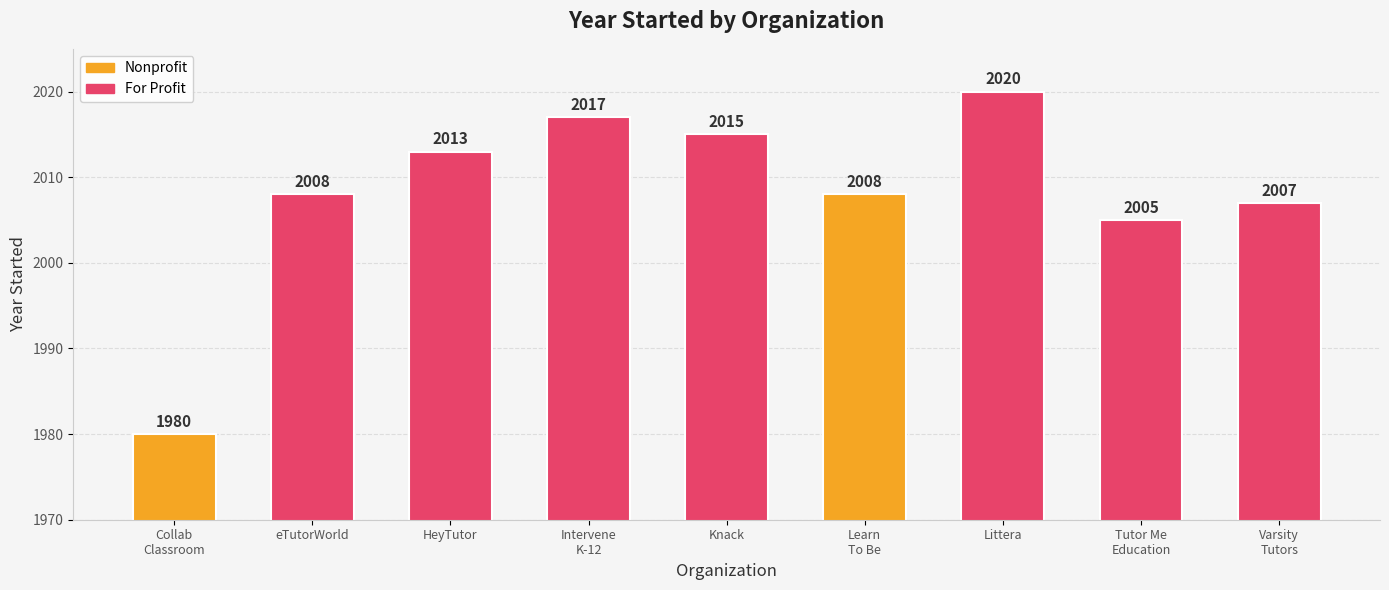

Reading left to right, transcribe all the data shown in this chart.

1980	2008	2013	2017	2015	2008	2020	2005	2007